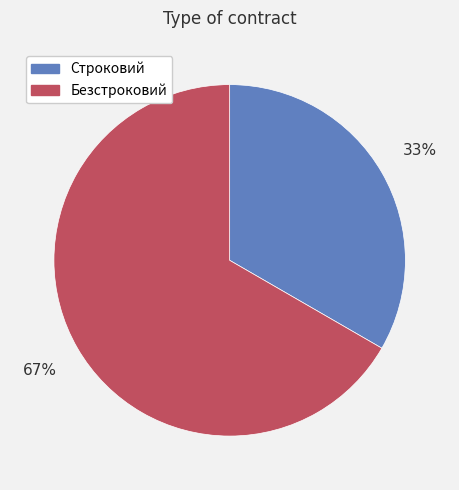

To the nearest percent, what is the average slice percentage?

50%